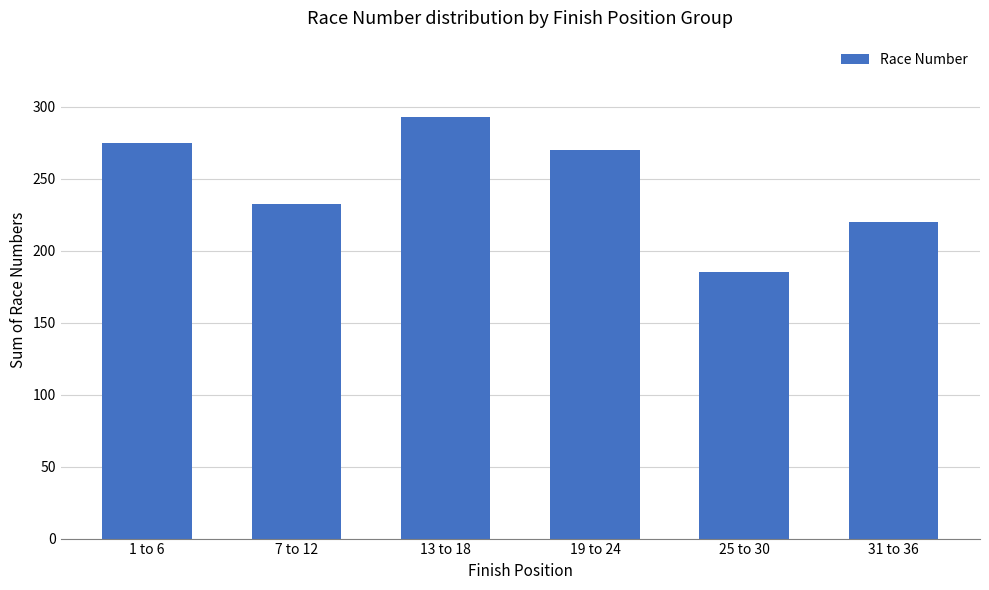

What is the value of the 4th bar from the left?

270